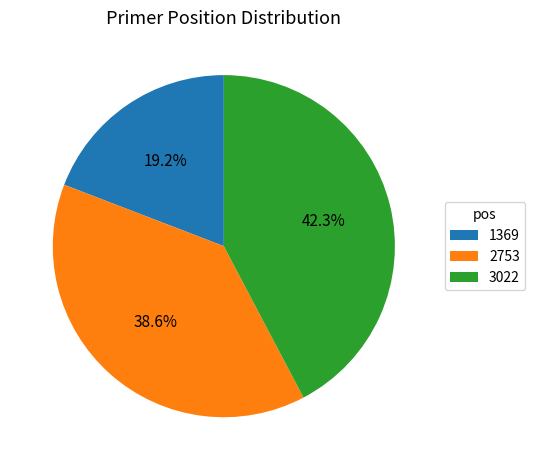

Between 3022 and 1369, which is larger?

3022